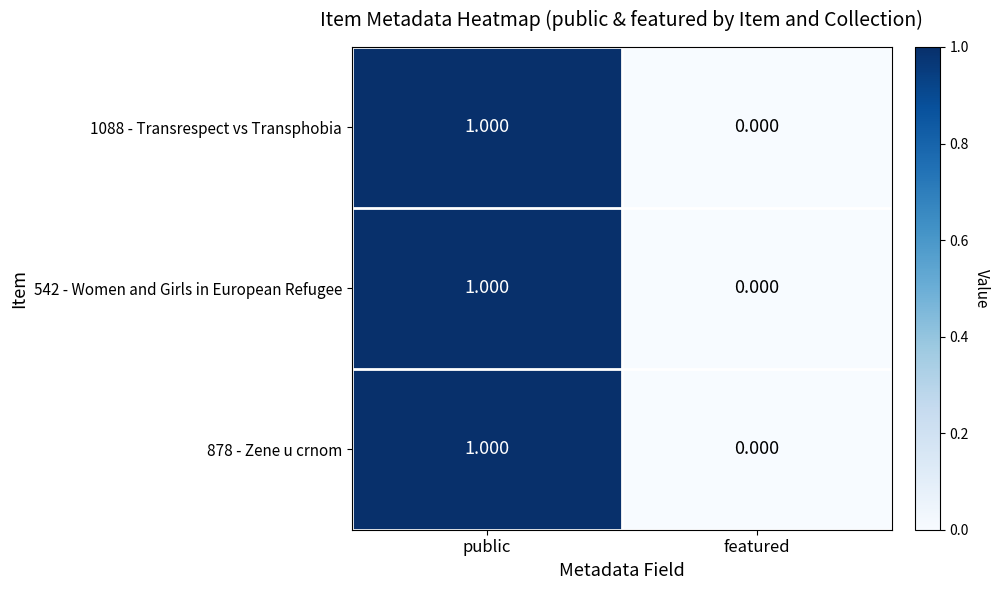

Rank the categories by 1088 - Transrespect vs Transphobia value from highest to lowest.

public, featured